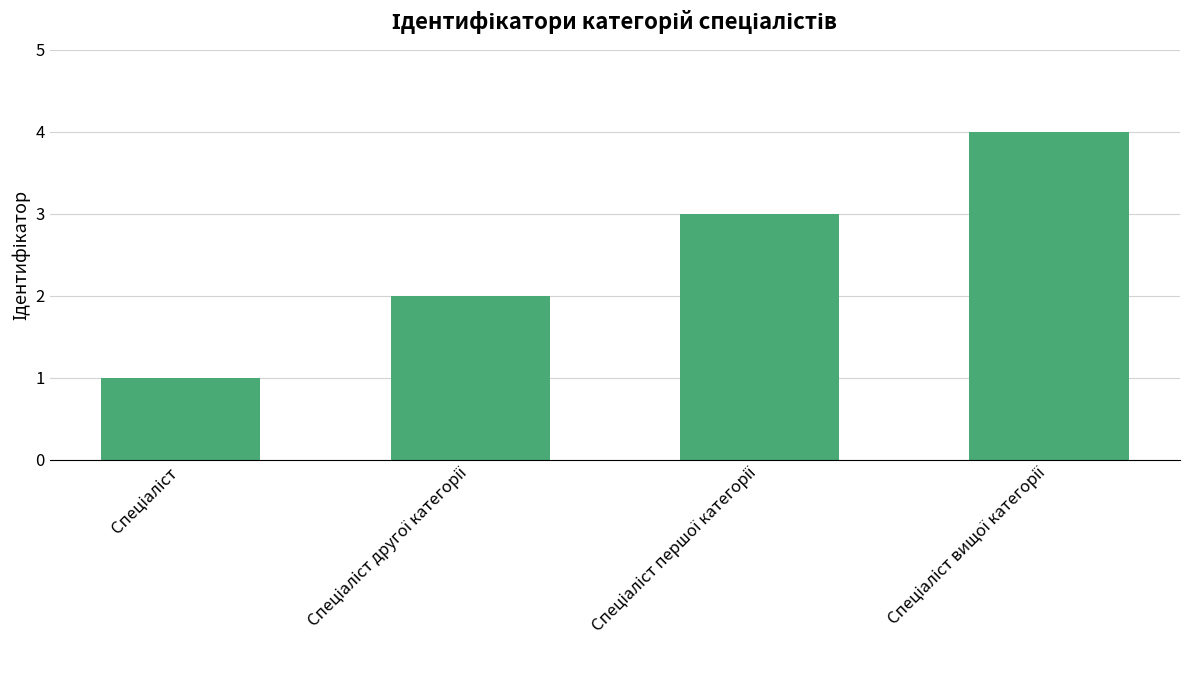

What is the maximum value shown in the chart?

4